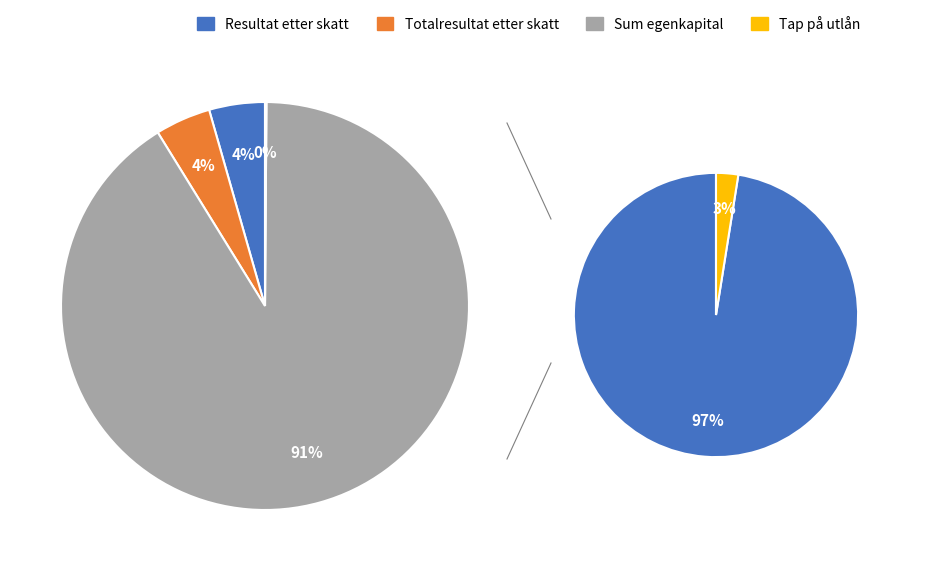

What is the ratio of the value at Resultat etter skatt to the value at Tap på utlån?

38.7